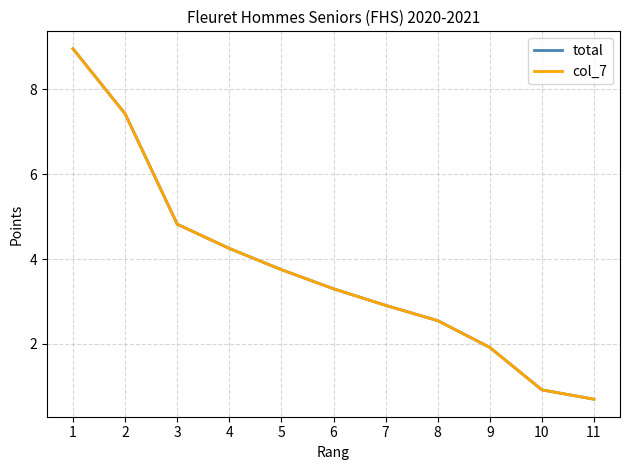

Where does the col_7 series first go above 3?

1